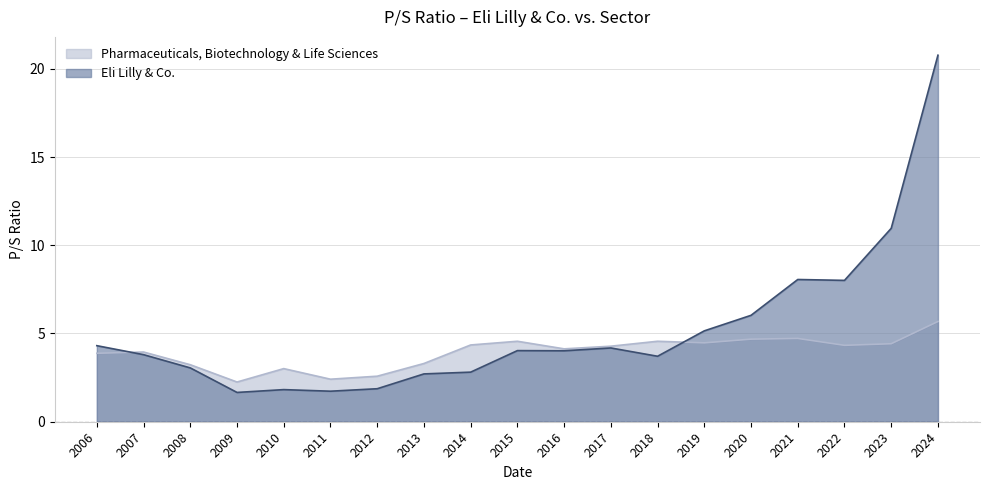

Does the chart display data point markers on the line(s)?

No